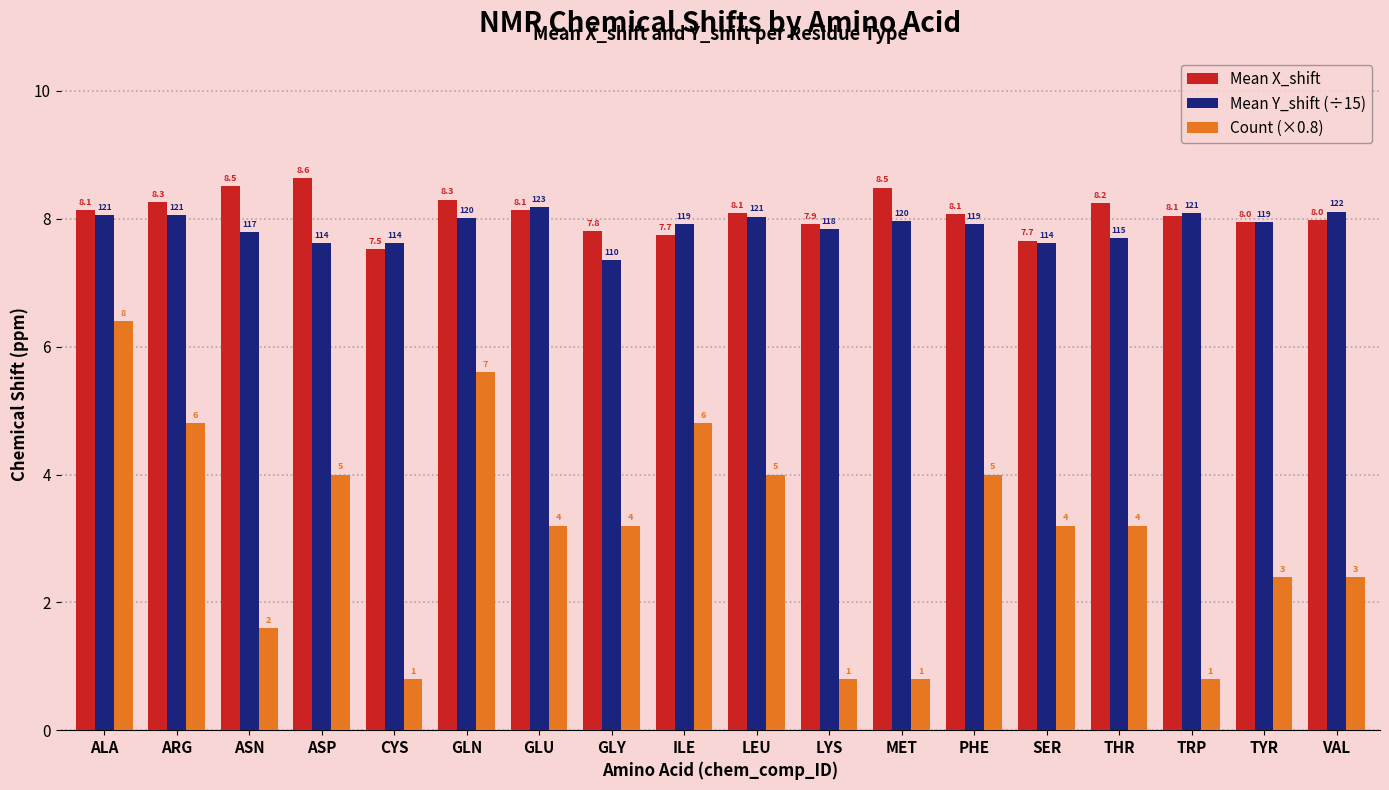

Between GLU and TYR, which series saw the biggest shift?

Count (×0.8)